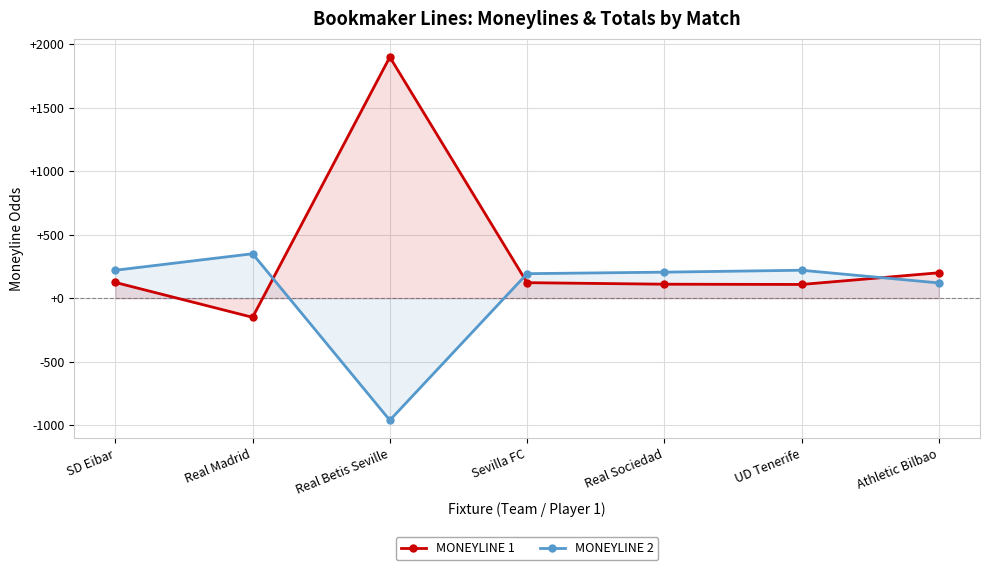

The MONEYLINE 2 series shows -962 at Real Betis Seville. True or false?

True